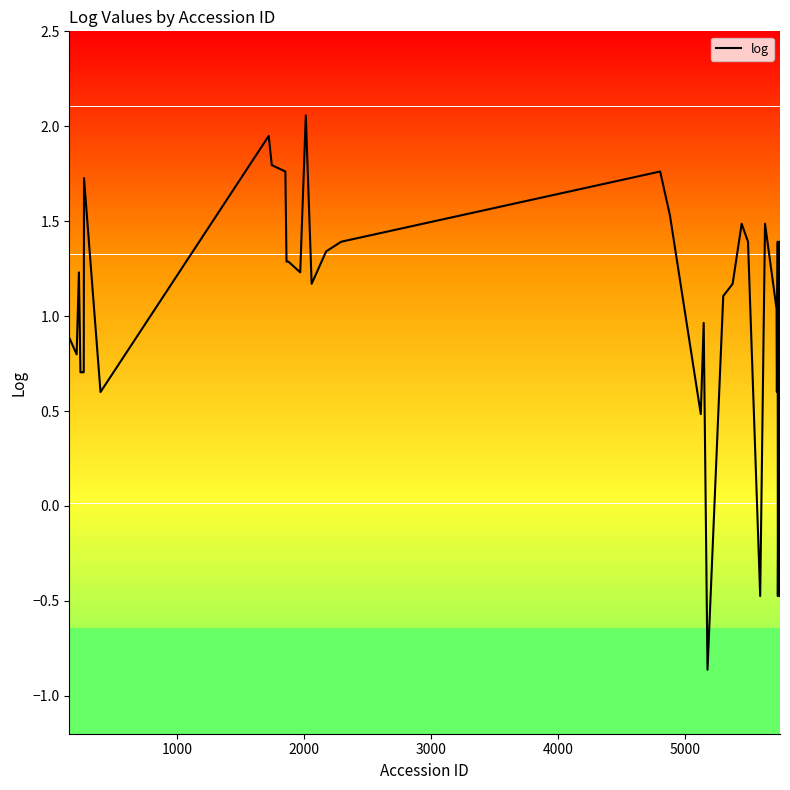

What is the difference between the maximum and minimum values?

2.9